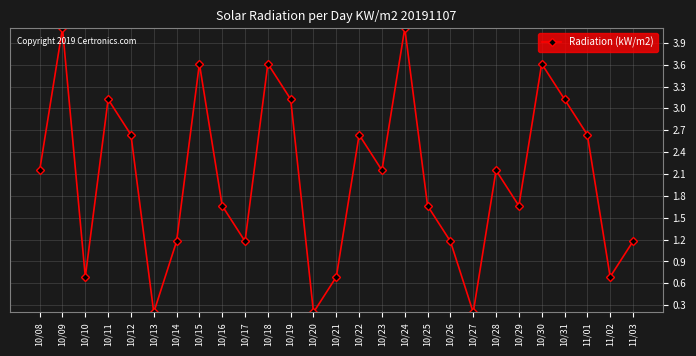

What is the ratio of the value at 11/03 to the value at 10/28?

0.5